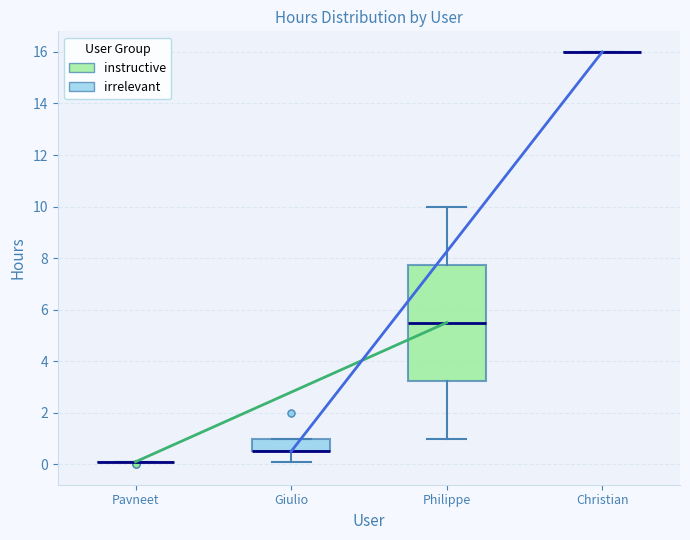

Reading left to right, read every box against the y-axis: the position of its median line, the range the box covers, and the ends of its whiskers. The values are not printed on the chart, so give them approximately, as read against the axis.

Pavneet: box collapsed to a line at 0.2, whiskers 0.2 to 0.2
Giulio: median 0.6 (drawn on the box's lower edge), box 0.6 to 1.0, whiskers 0.2 to 1.0
Philippe: median 5.6, box 3.2 to 7.8, whiskers 1.0 to 10.0
Christian: box collapsed to a line at 16.0, whiskers 16.0 to 16.0